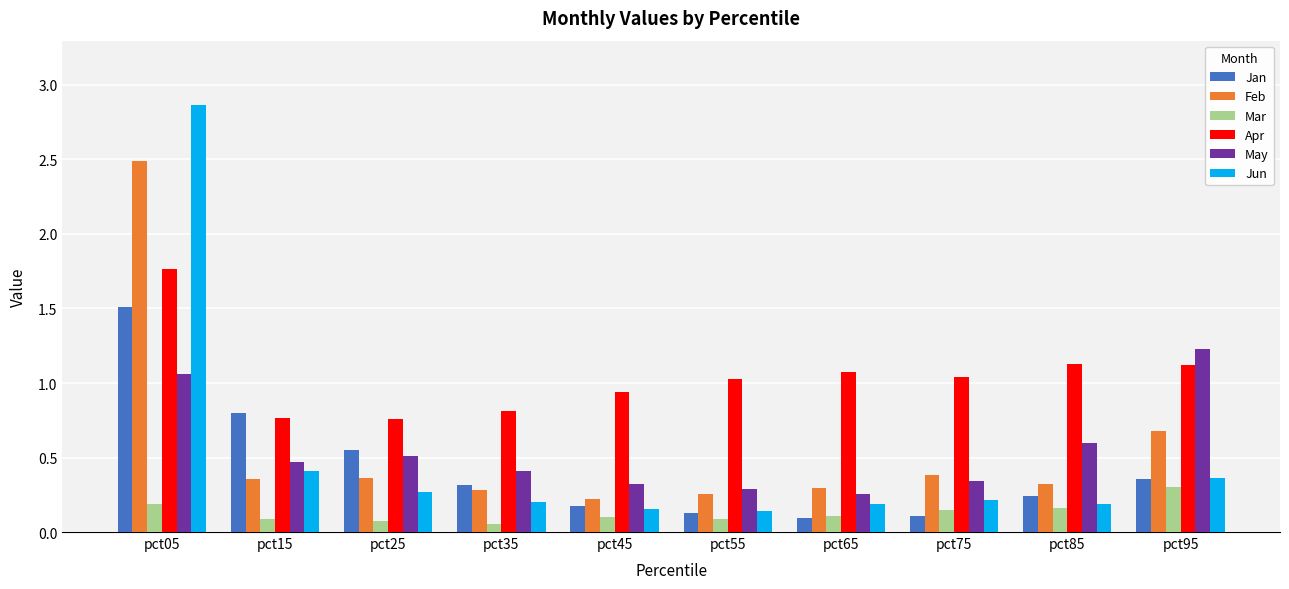

What is the maximum value shown in the chart?

2.9